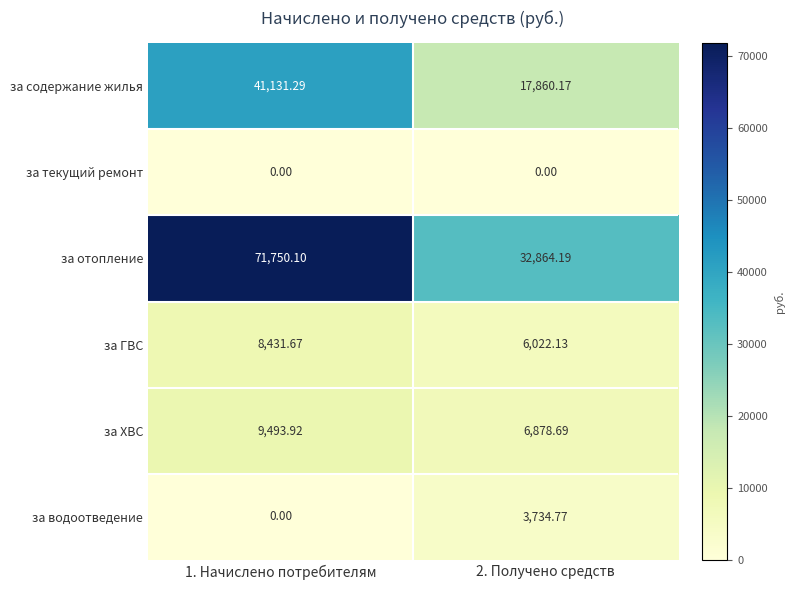

At 2. Получено средств, list the series in order from smallest to largest.

за текущий ремонт, за водоотведение, за ГВС, за ХВС, за содержание жилья, за отопление